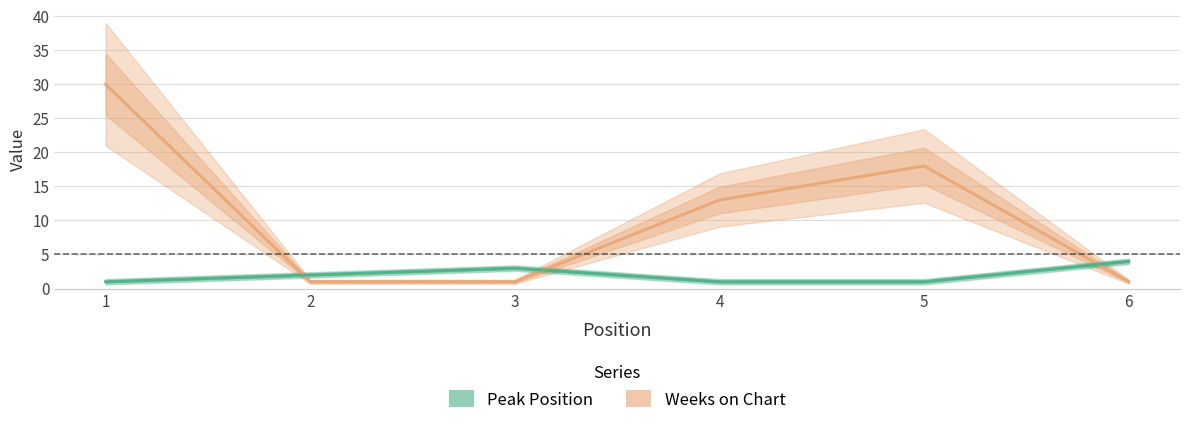

True or false: Weeks on Chart has a value of 0 at 6.

False